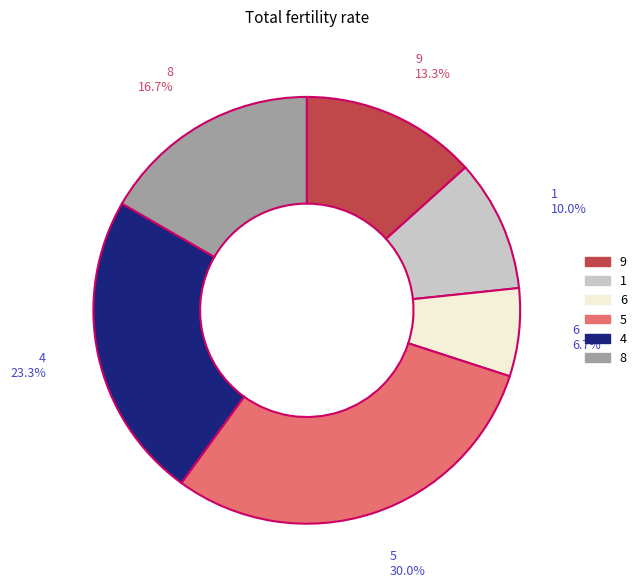

The 4 slice represents 23% of the pie. True or false?

True